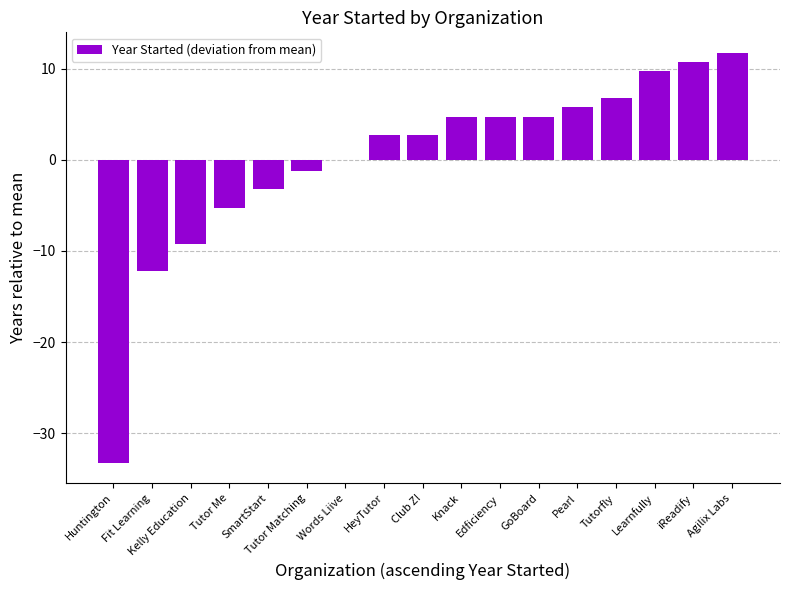

How many series are shown in this chart?

1